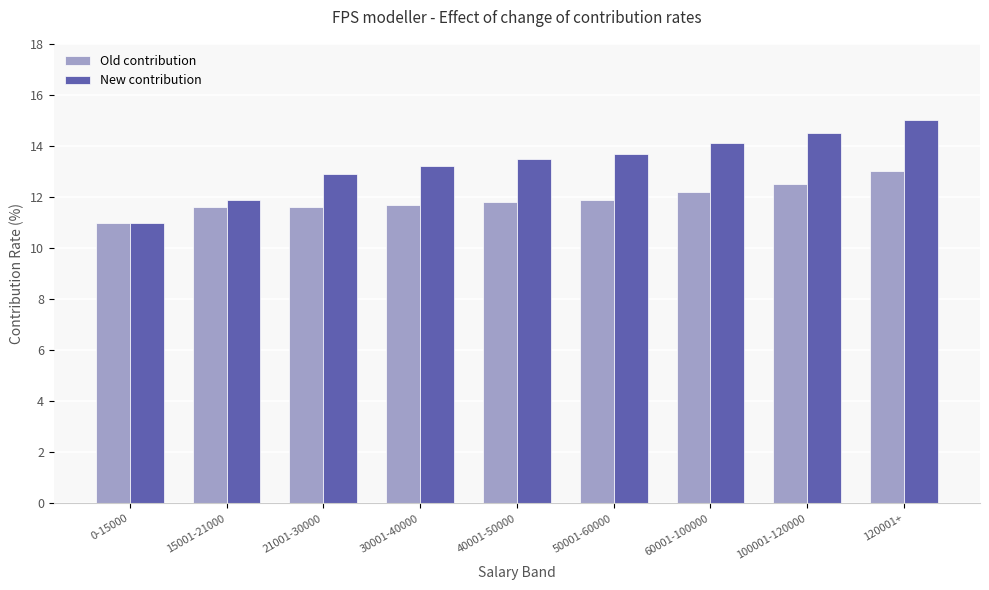

What is the total value across all series at 60001-100000?

26.3